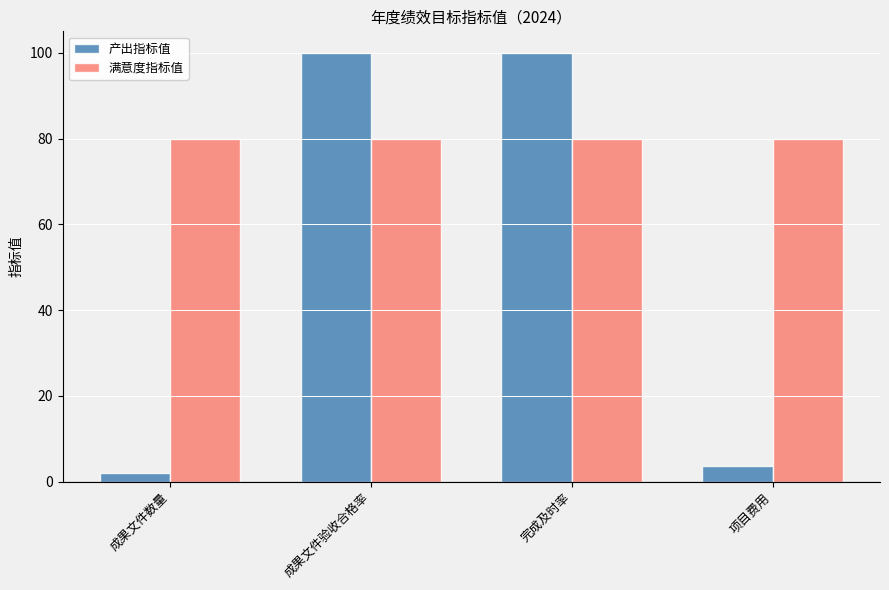

What is the total value across all series at 完成及时率?

180.0